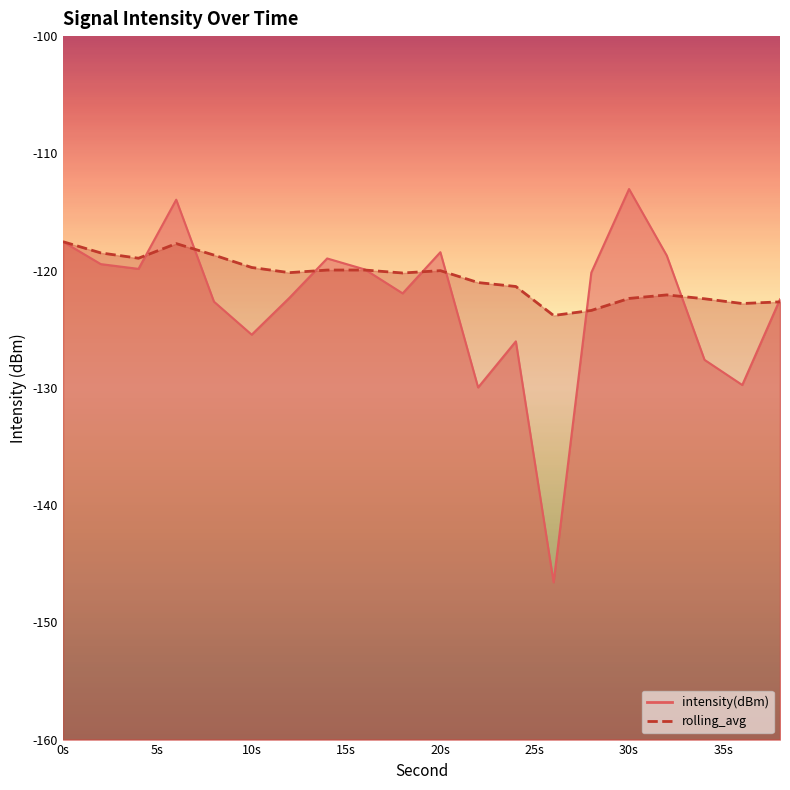

Where is intensity(dBm) nearest to the value -129?

36